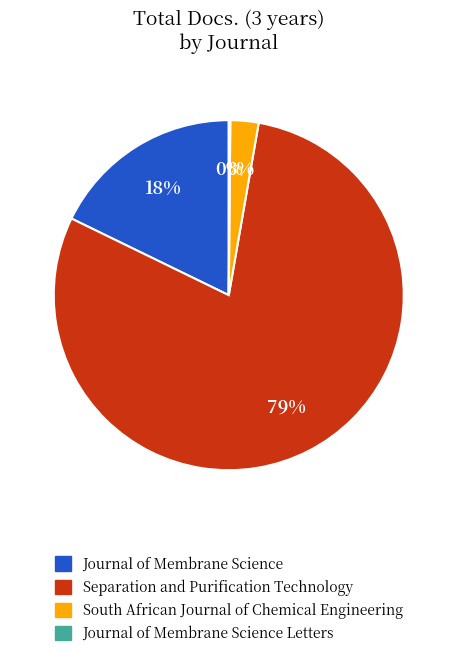

Is there any slice that represents more than half of the pie?

Yes